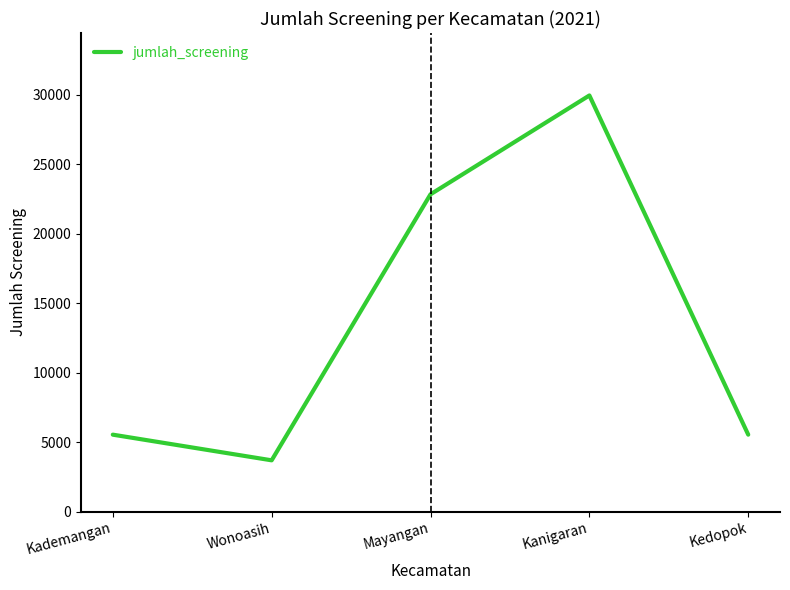

What is the difference between the values at Kanigaran and Wonoasih?

26236